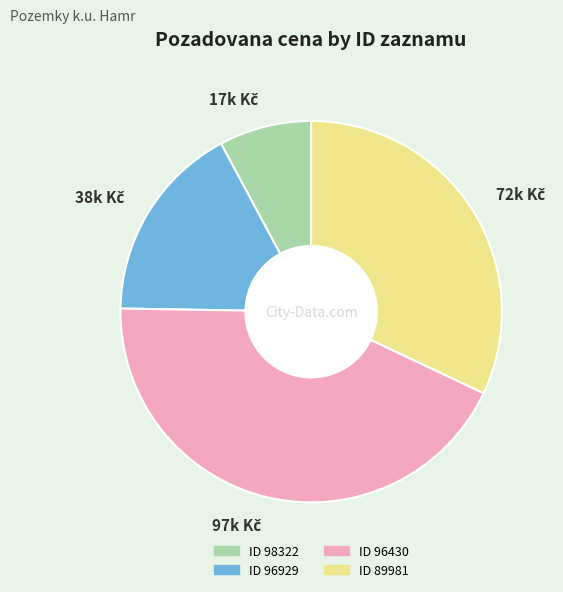

How many segments does this pie chart have?

4